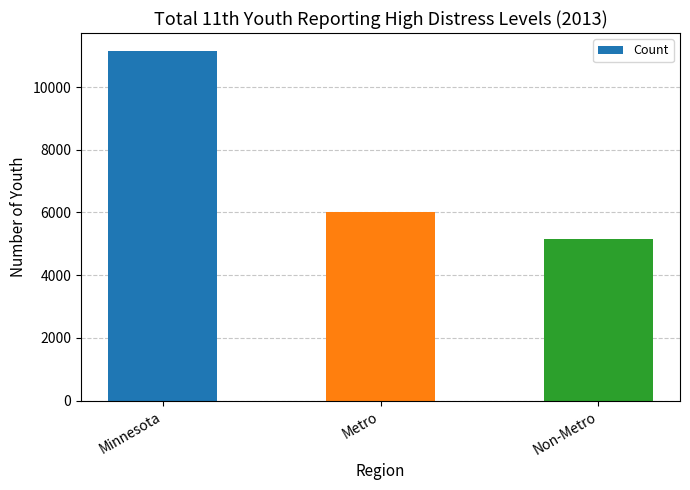

What value does the data have at Non-Metro, to the nearest 100?

5200